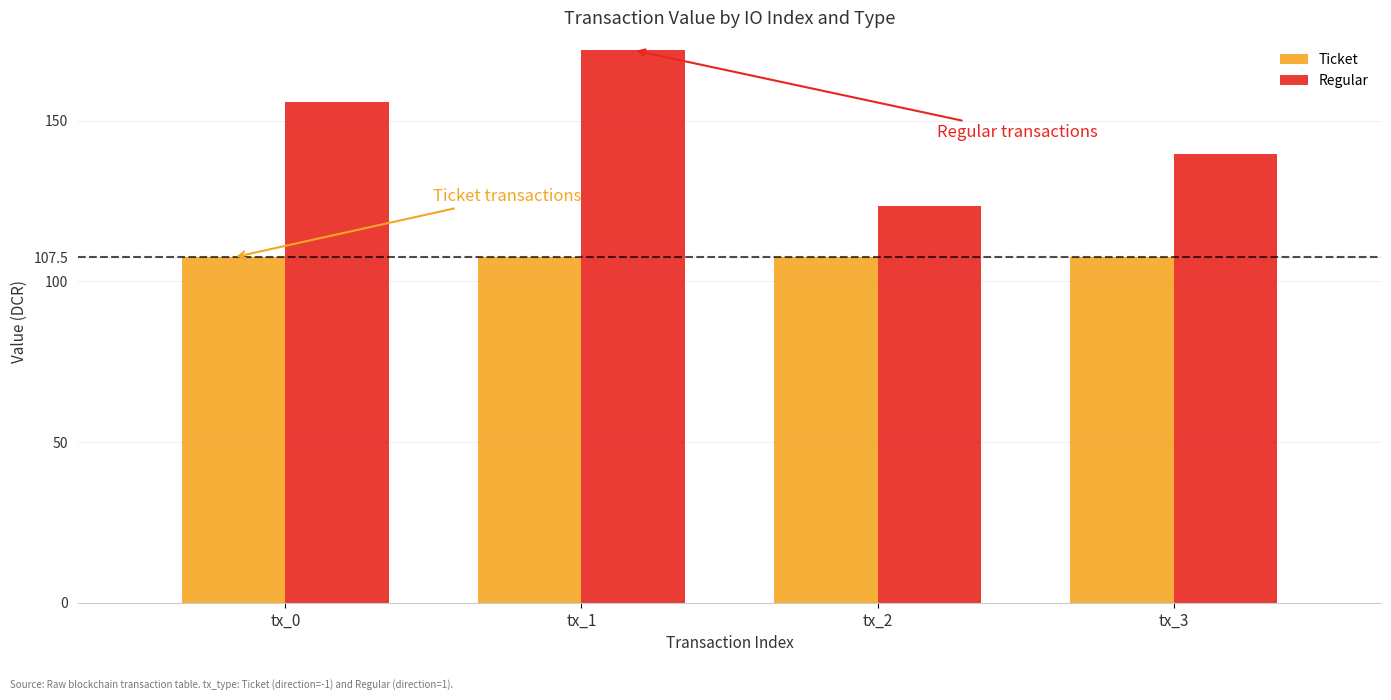

What is the total value across all series at tx_3?

247.2